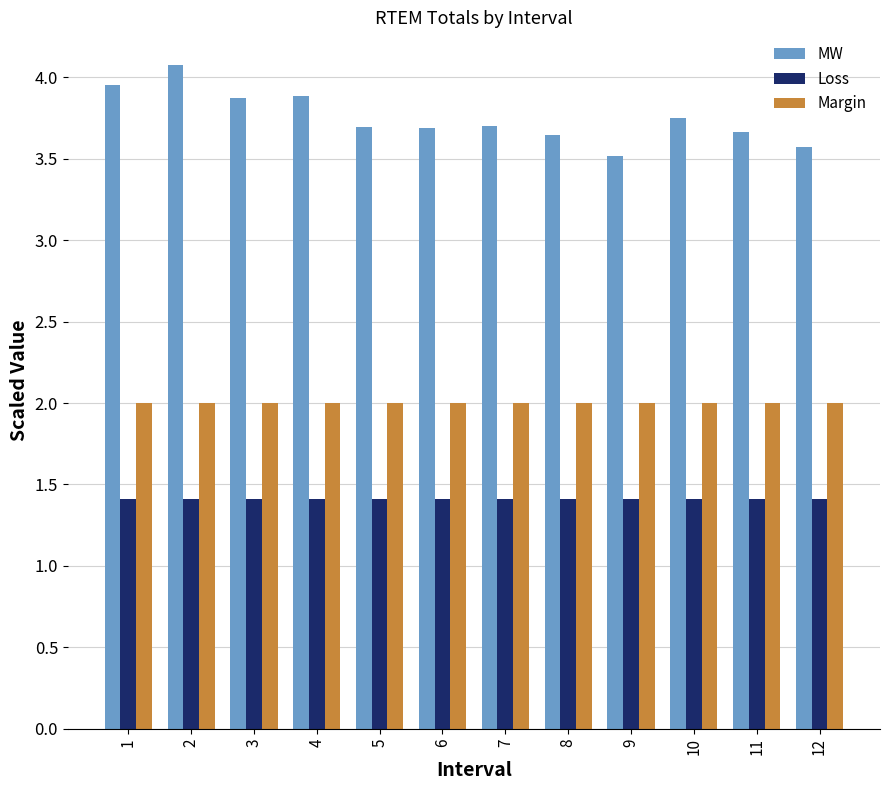

What are all the series names shown in the legend?

MW, Loss, Margin